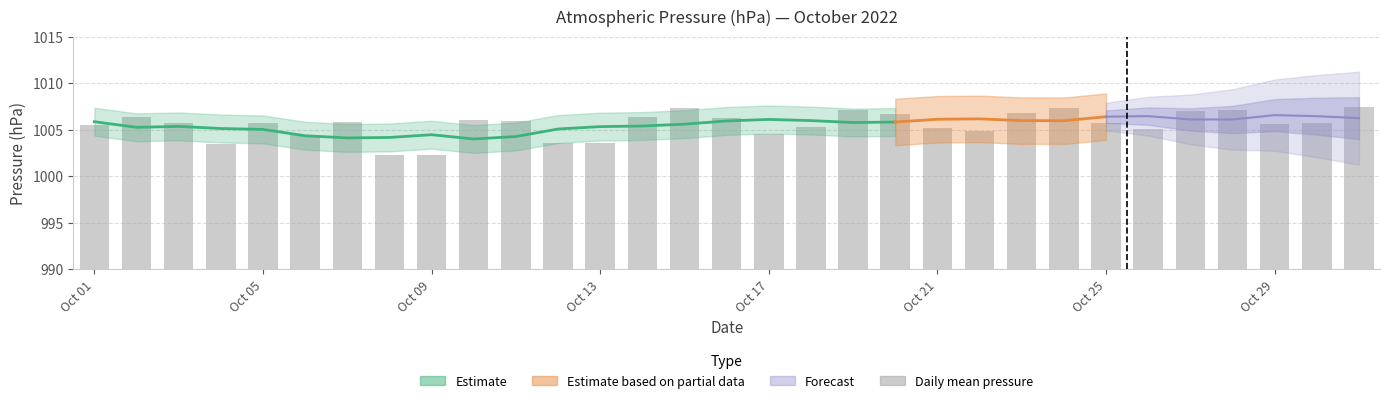

Between 21 and 14, which is larger?

14